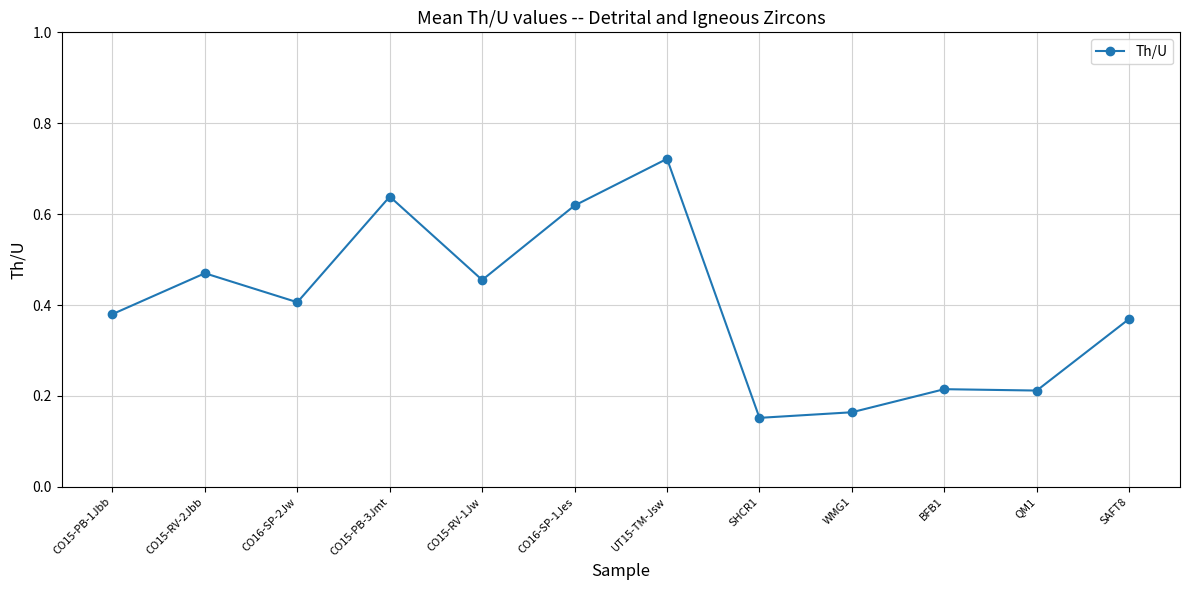

True or false: the data shows 0.1 at CO15-PB-1Jbb.

False